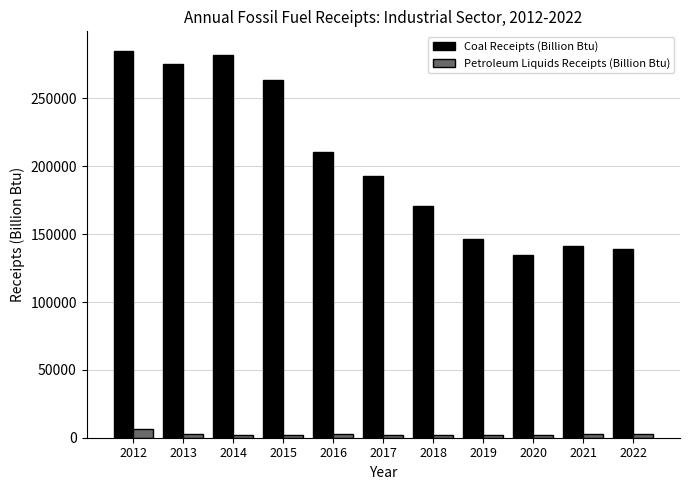

Rank the categories by Coal Receipts (Billion Btu) value from highest to lowest.

2012, 2014, 2013, 2015, 2016, 2017, 2018, 2019, 2021, 2022, 2020